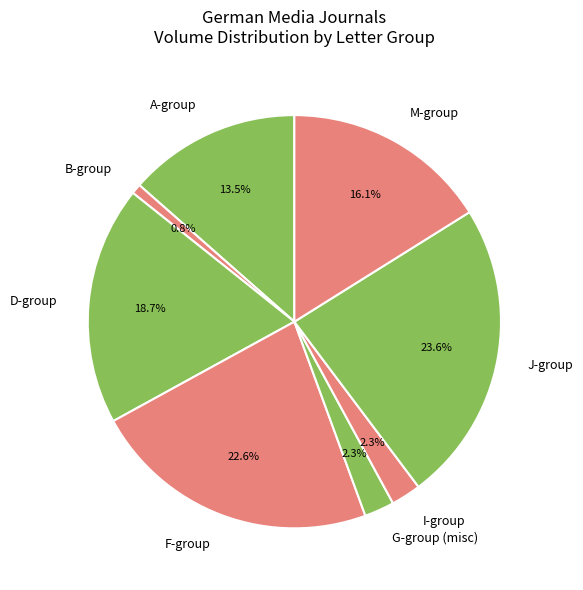

Is there a majority slice in this chart?

No